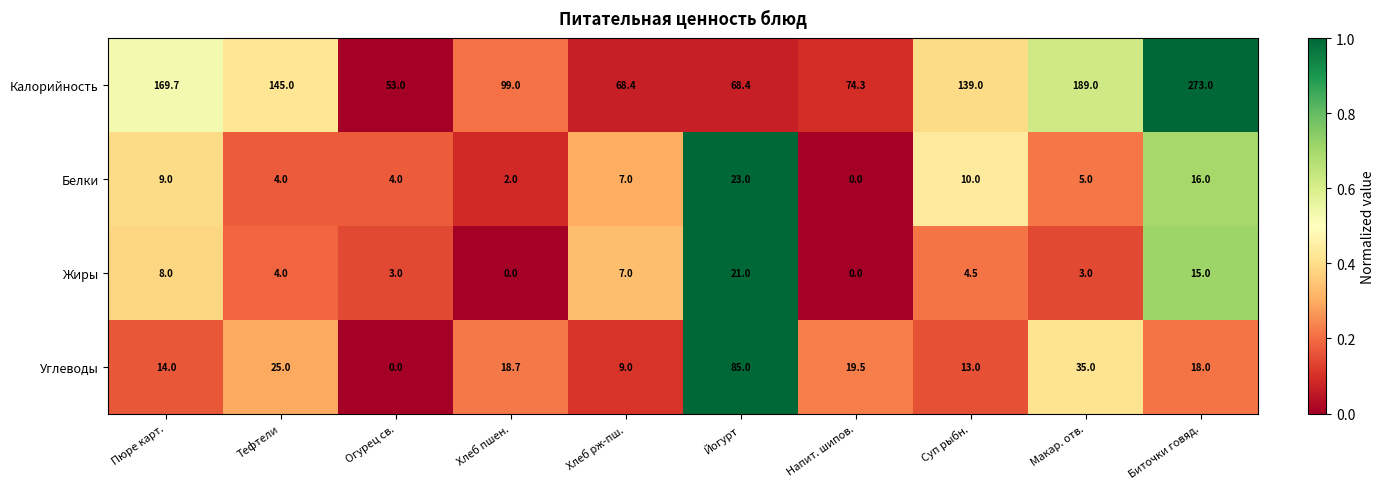

Is it true that Жиры equals 21.0 at Йогурт?

True